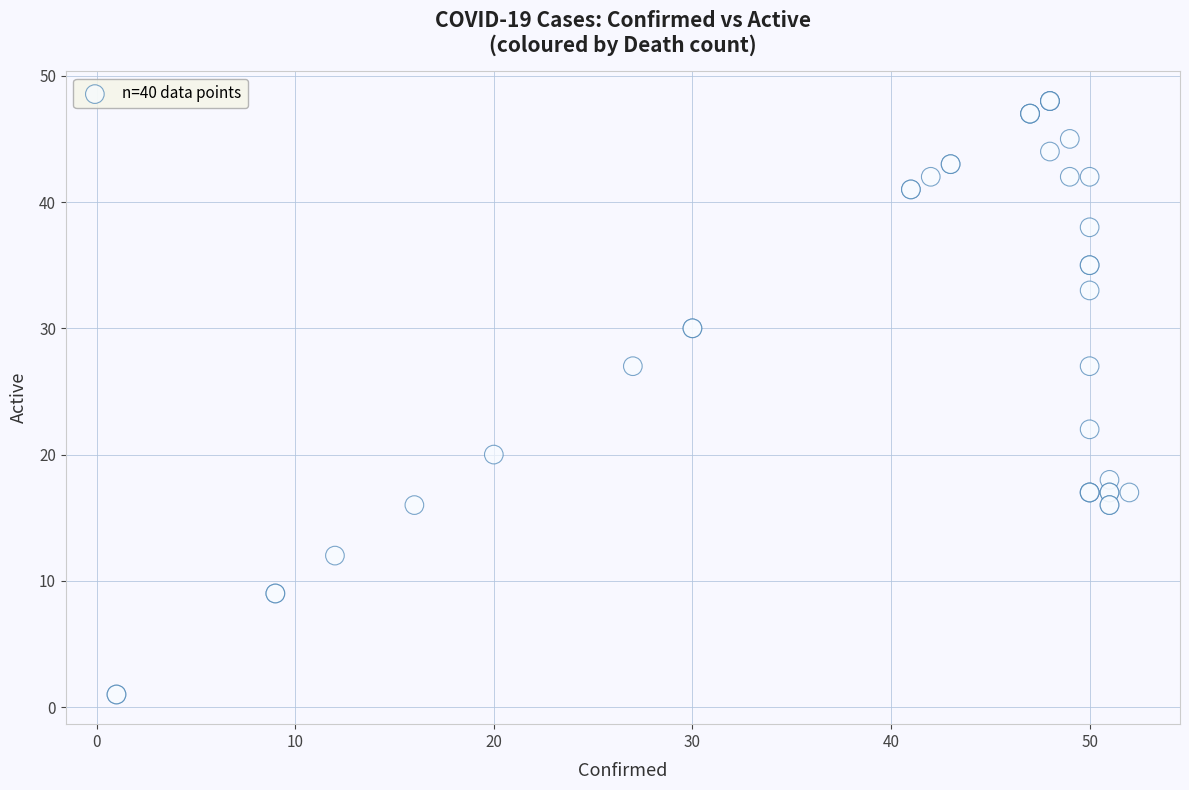

What Y value in the scatter plot is closest to 24?

22